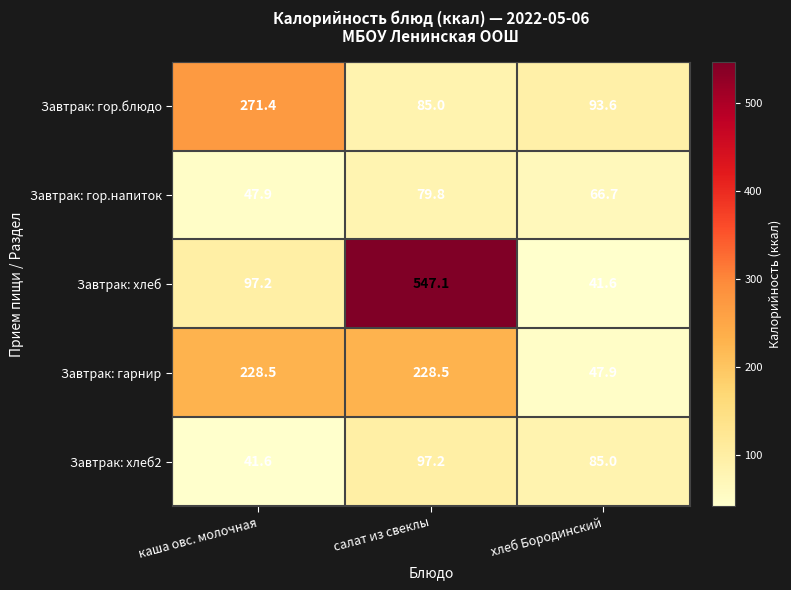

Which category has the highest value across all series?

салат из свеклы